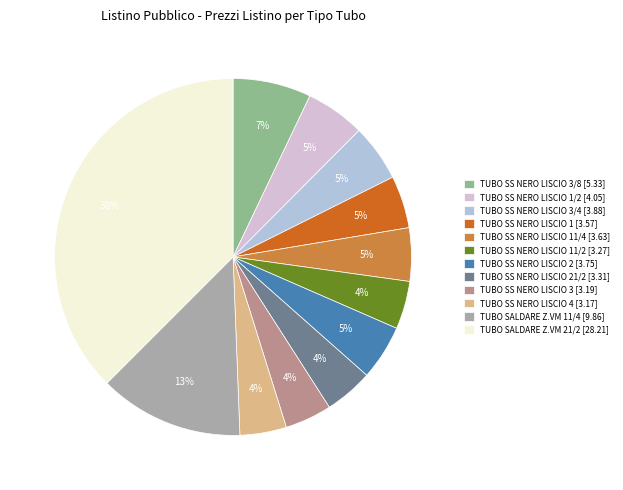

To the nearest percent, what is the average slice percentage?

8%